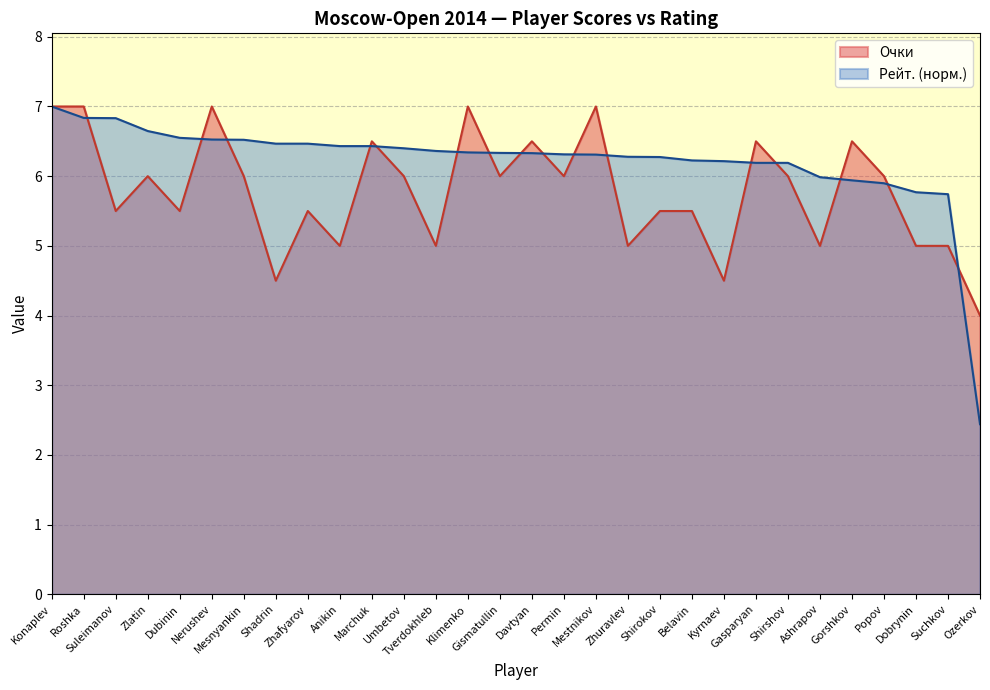

Rank the categories by Очки value from highest to lowest.

Konaplev, Roshka, Nerushev, Klimenko, Mestnikov, Marchuk, Davtyan, Gasparyan, Gorshkov, Zlatin, Mesnyankin, Umbetov, Gismatullin, Permin, Shirshov, Popov, Suleimanov, Dubinin, Zhafyarov, Shirokov, Belavin, Anikin, Tverdokhleb, Zhuravlev, Ashrapov, Dobrynin, Suchkov, Shadrin, Kyrnaev, Ozerkov